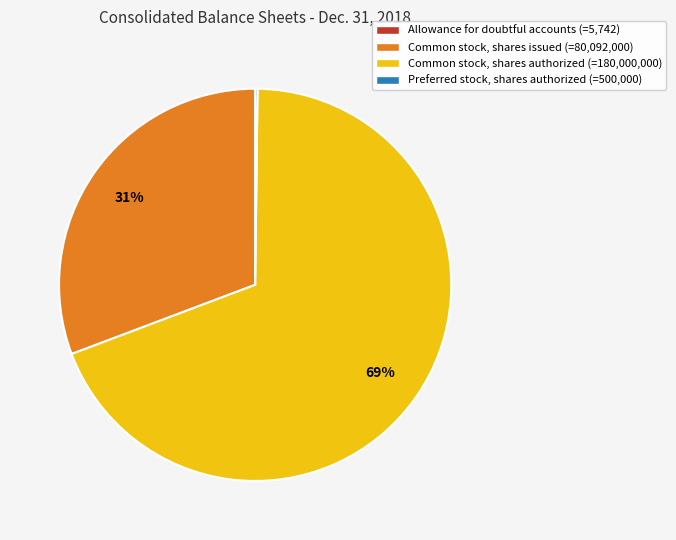

The Common stock, shares issued (=80,092,000) slice represents 45% of the pie. True or false?

False